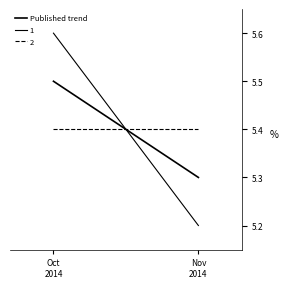

Which label corresponds to the largest value in the chart?

Oct
2014